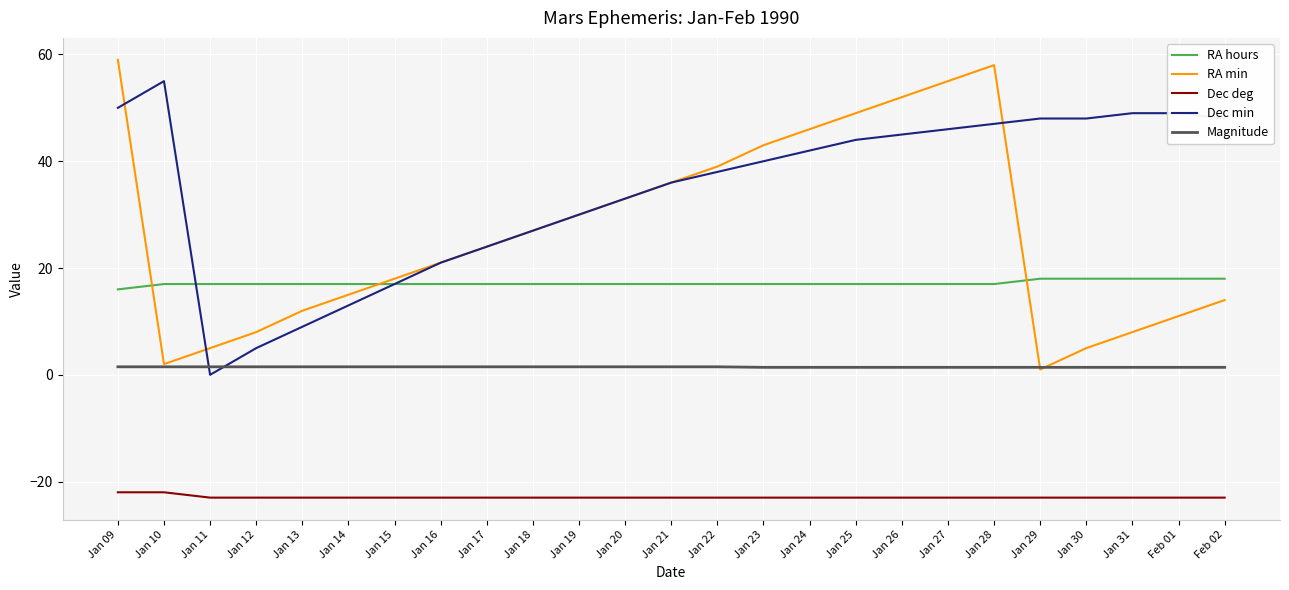

The RA min series shows 8.0 at Jan 31. True or false?

True